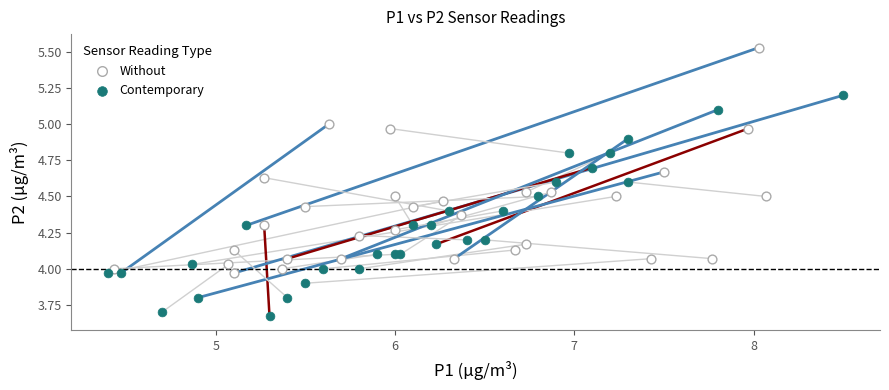

Which series contains the lowest Y value?

Contemporary